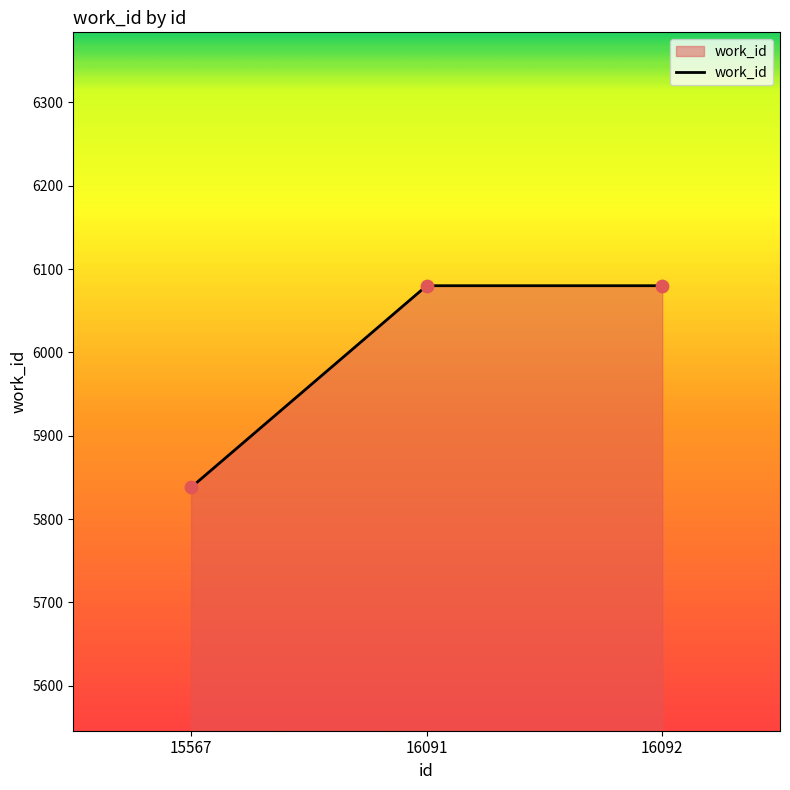

What is the change in value from 15567 to 16092?

+242